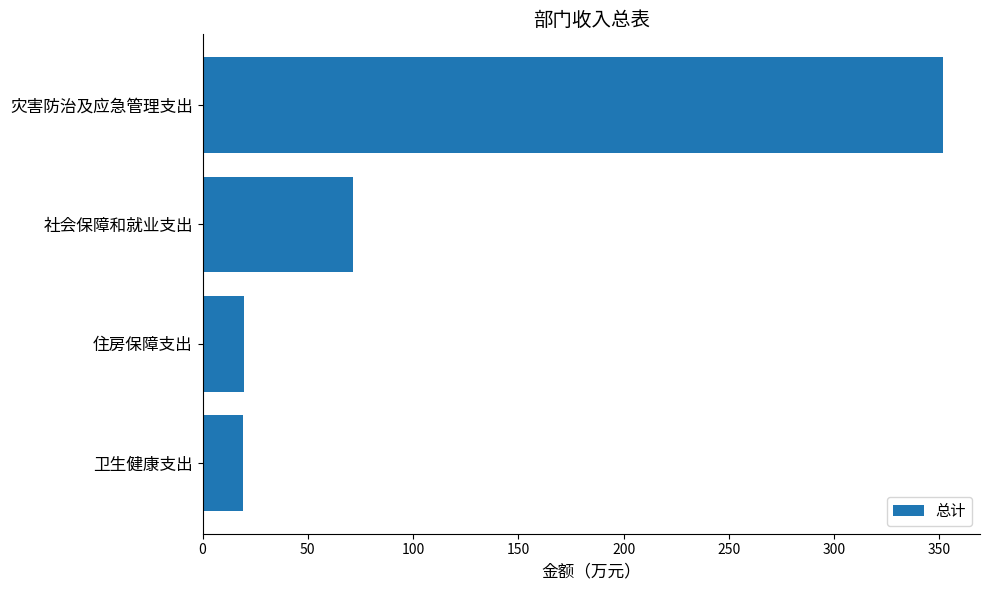

What is the label of the 3rd bar from the bottom?

社会保障和就业支出